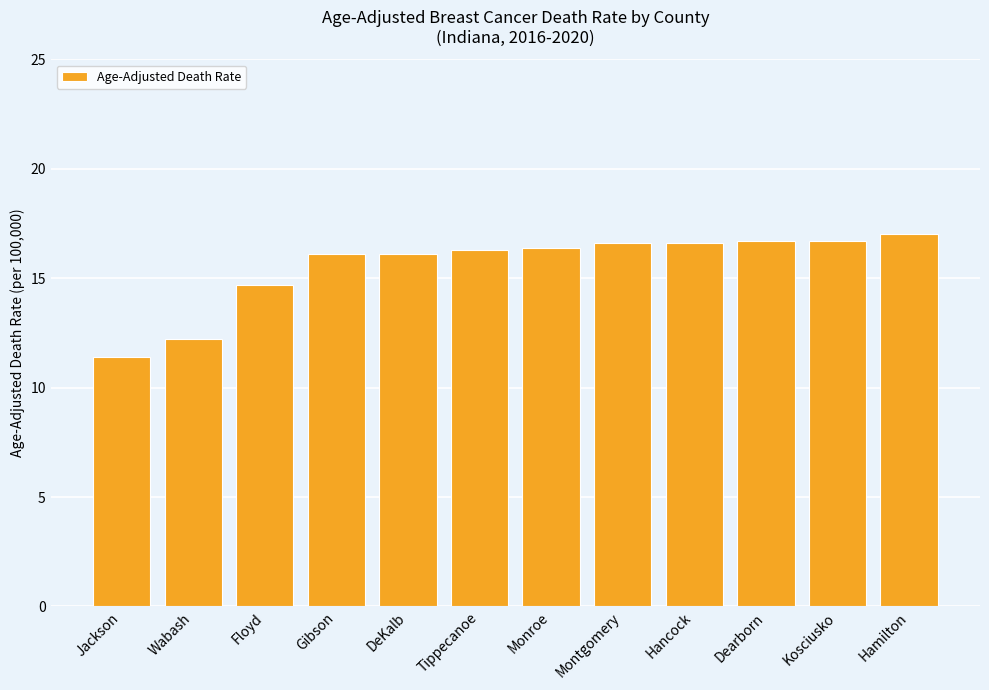

Are the bars grouped side by side (vs. stacked)?

No